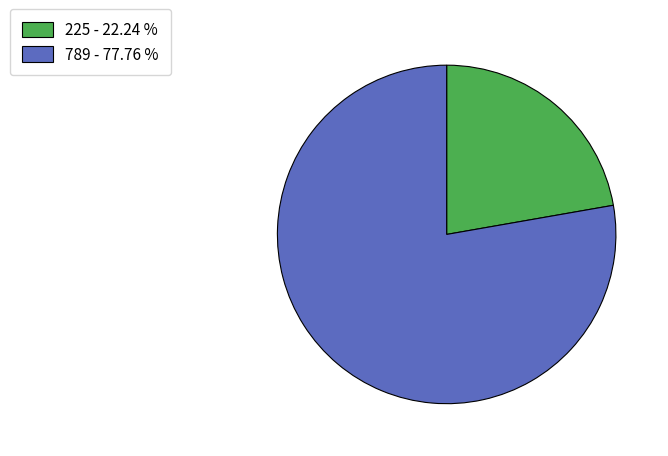

Combined, do 789 - 77.76 % and 225 - 22.24 % account for over 50%?

Yes